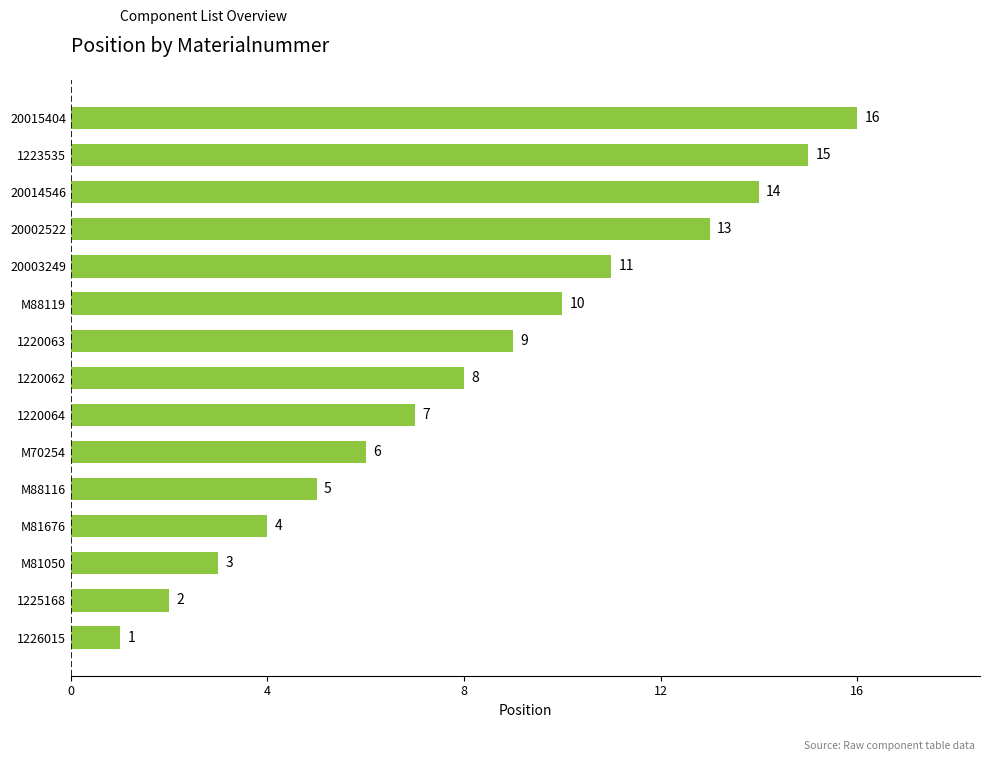

List the labels in order of value, smallest first.

1226015, 1225168, M81050, M81676, M88116, M70254, 1220064, 1220062, 1220063, M88119, 20003249, 20002522, 20014546, 1223535, 20015404